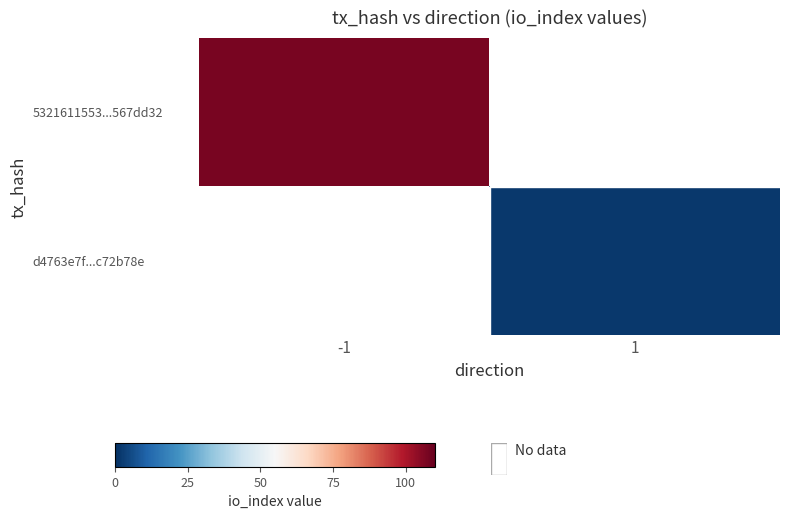

At how many categories does at least one series exceed 45?

1